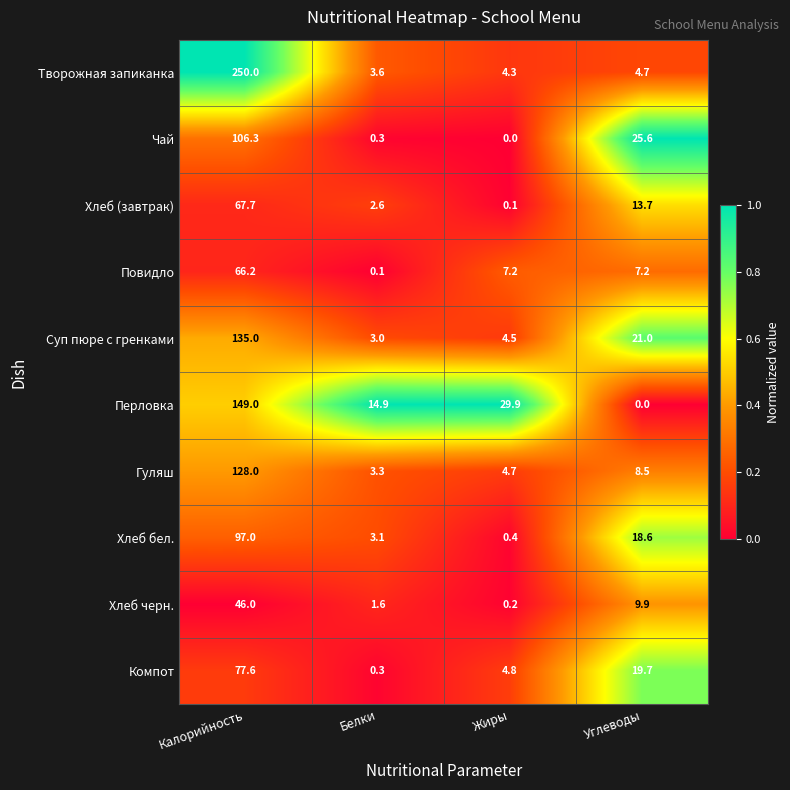

At which category does the chart reach its peak across all series?

Калорийность